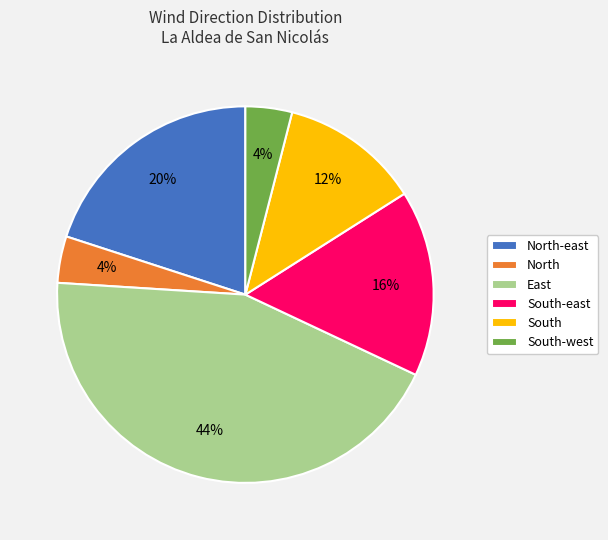

Is there a majority slice in this chart?

No